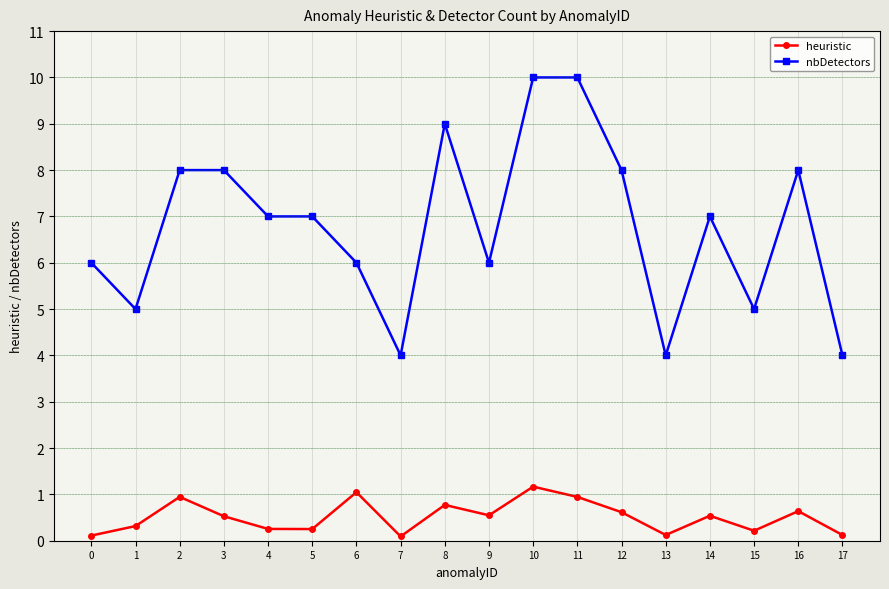

Is it true that nbDetectors equals 5.0 at 1?

True